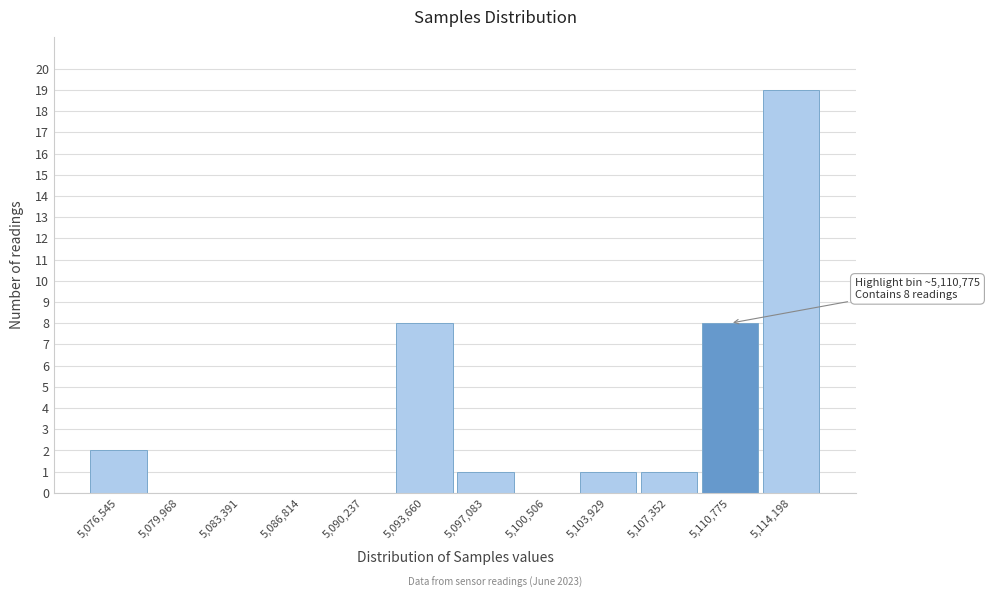

Reading right to left, what are all the values shown in this chart?

5,114,198=19	5,110,775=8	5,107,352=1	5,103,929=1	5,100,506=0	5,097,083=1	5,093,660=8	5,090,237=0	5,086,814=0	5,083,391=0	5,079,968=0	5,076,545=2